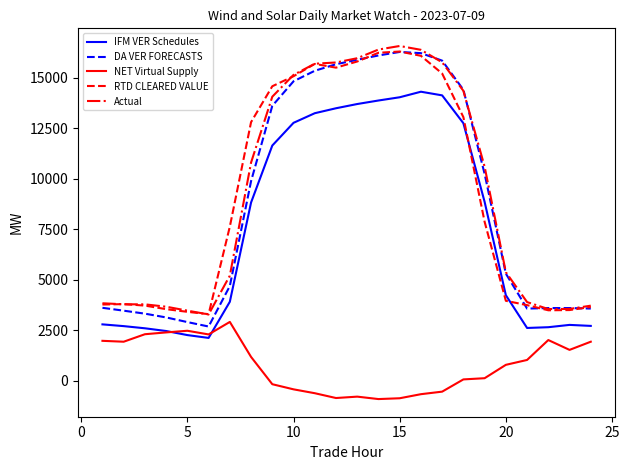

What is the maximum value shown in the chart?

16578.8